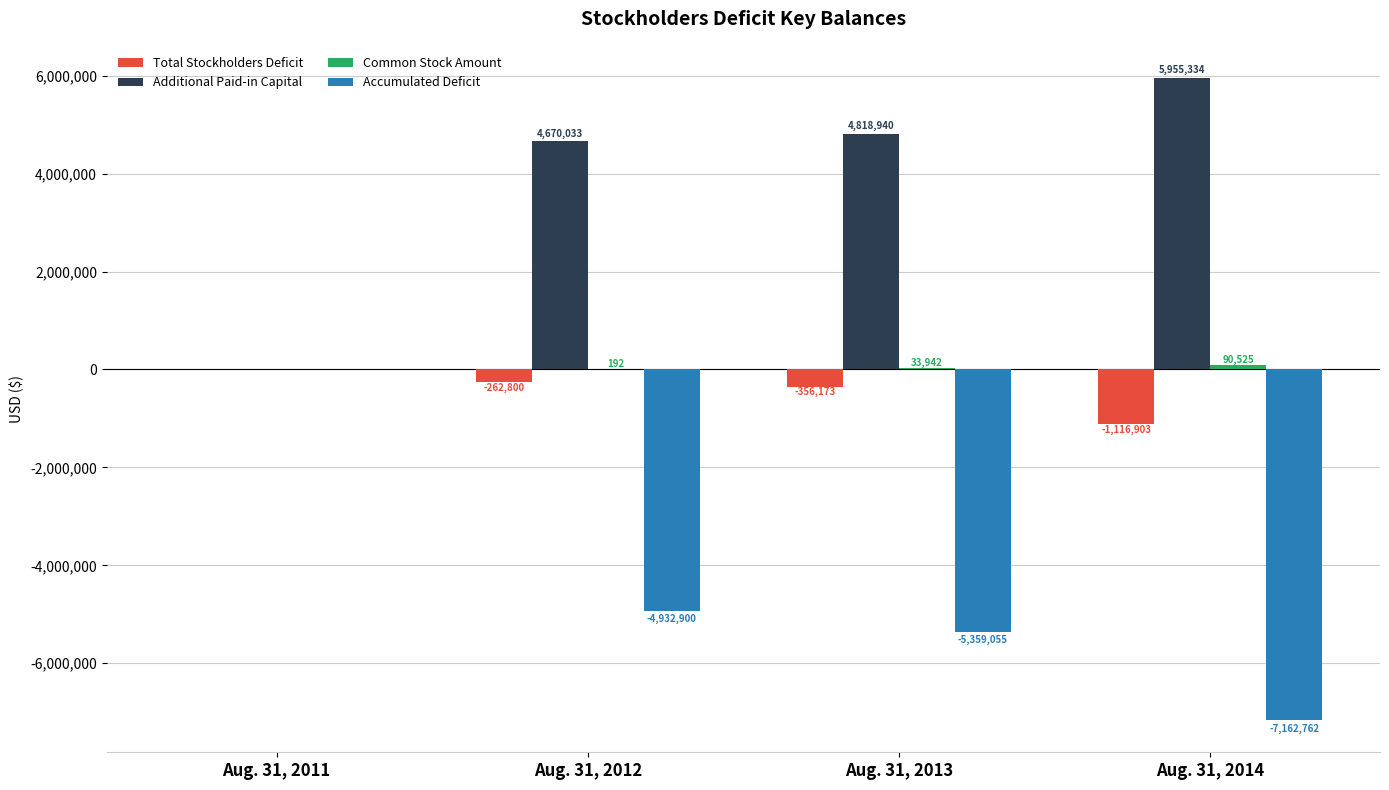

Between Aug. 31, 2011 and Aug. 31, 2013, which series saw the biggest shift?

Accumulated Deficit